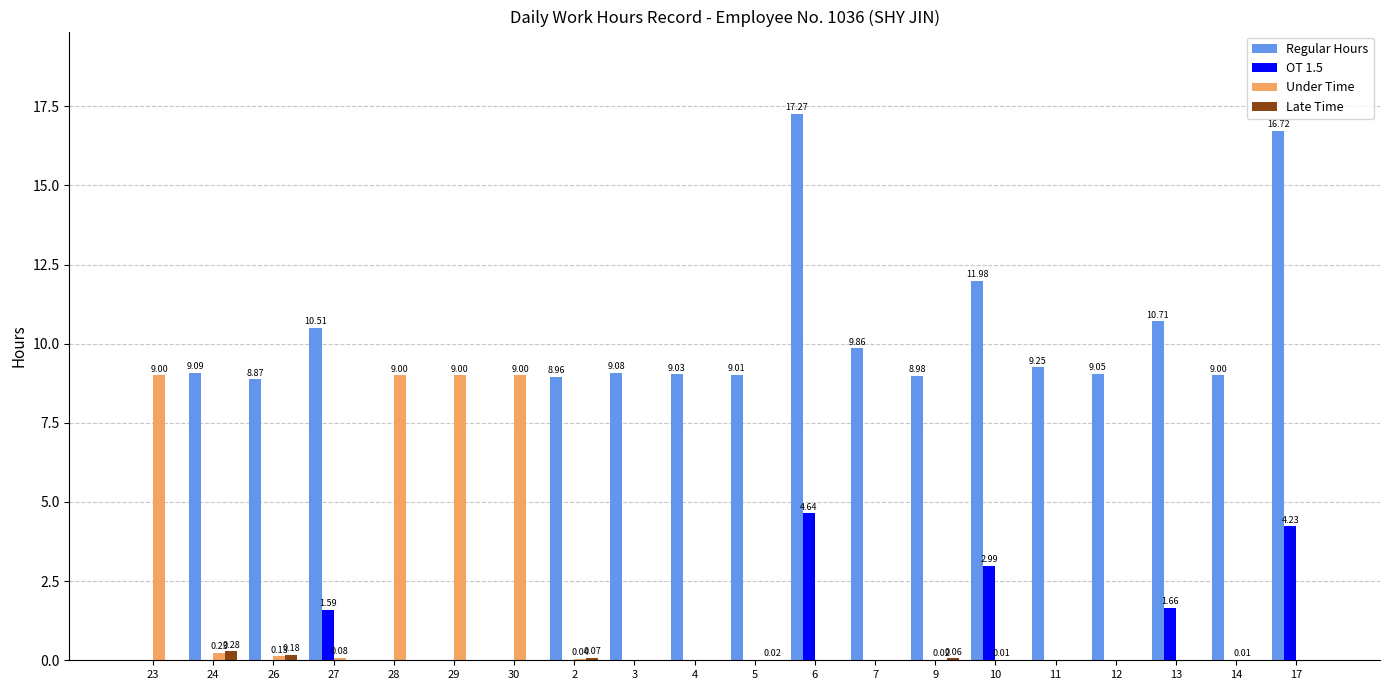

Are the bars grouped side by side (vs. stacked)?

Yes